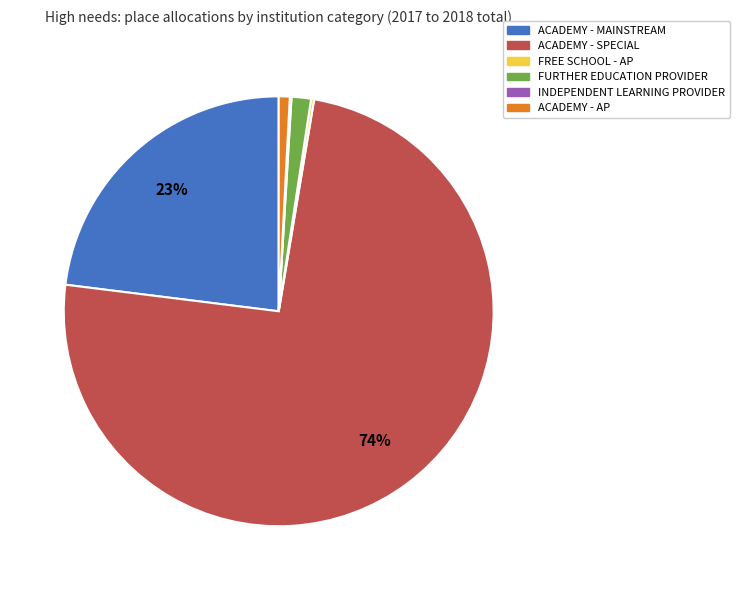

Which category has the biggest portion of the pie?

ACADEMY - SPECIAL